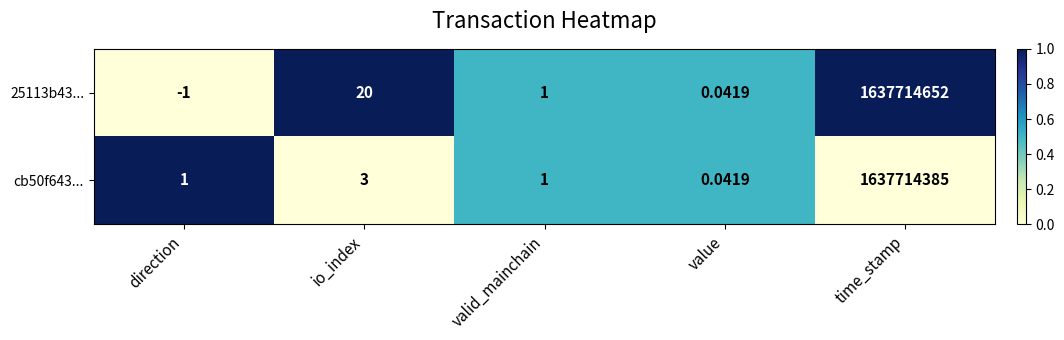

Rank the categories by 25113b43... value from highest to lowest.

time_stamp, io_index, valid_mainchain, value, direction